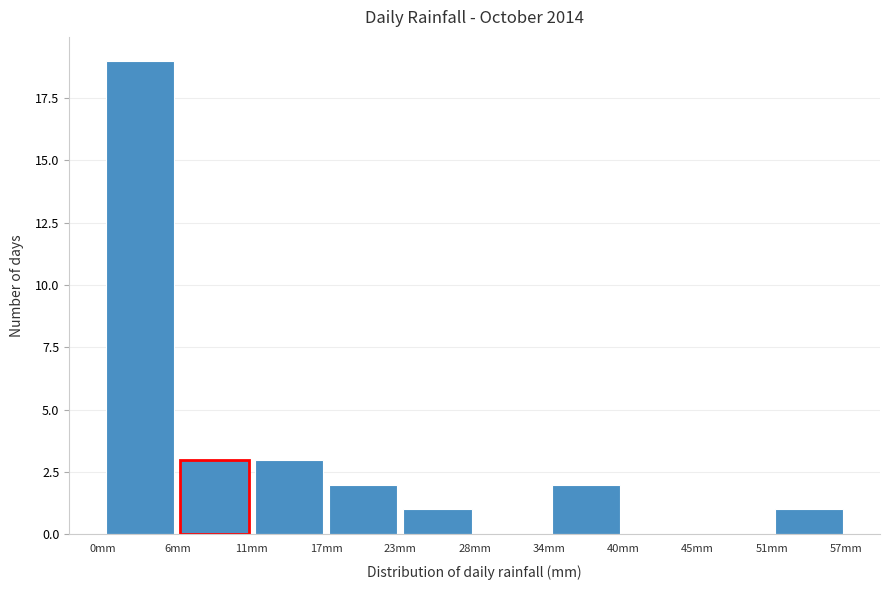

Reading left to right, list every bar in this chart as the range it spans on the x-axis followed by its height. Neither the bar edges nor the heights are printed on the chart, so give them approximately, as read against the axes.

0 to 6: 19
6 to 11: 3
11 to 17: 3
17 to 23: 2
23 to 28: 1
28 to 34: 0
34 to 40: 2
40 to 45: 0
45 to 51: 0
51 to 57: 1